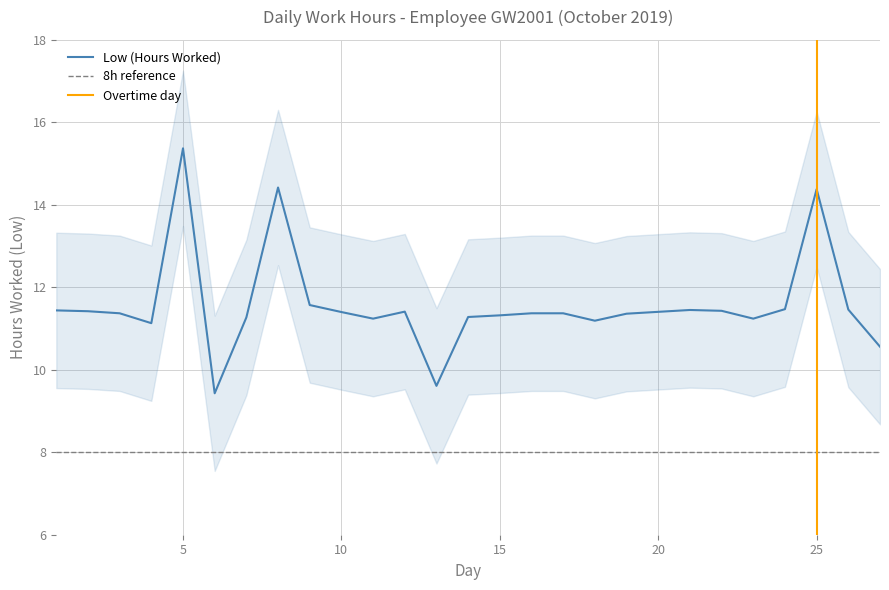

At which label does Low (Hours Worked) reach its peak?

5